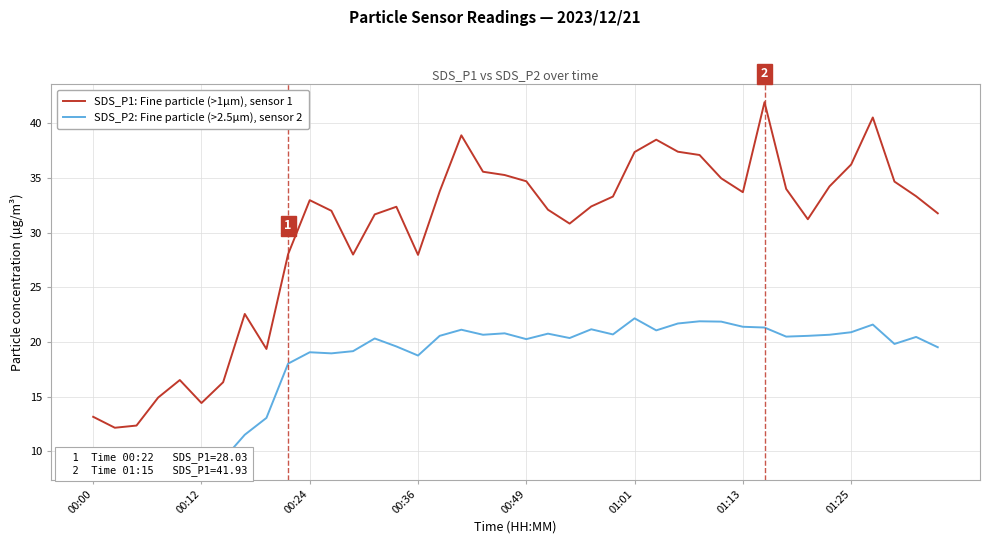

What is the difference between the maximum and minimum values in the SDS_P1: Fine particle (>1µm), sensor 1 series?

29.8